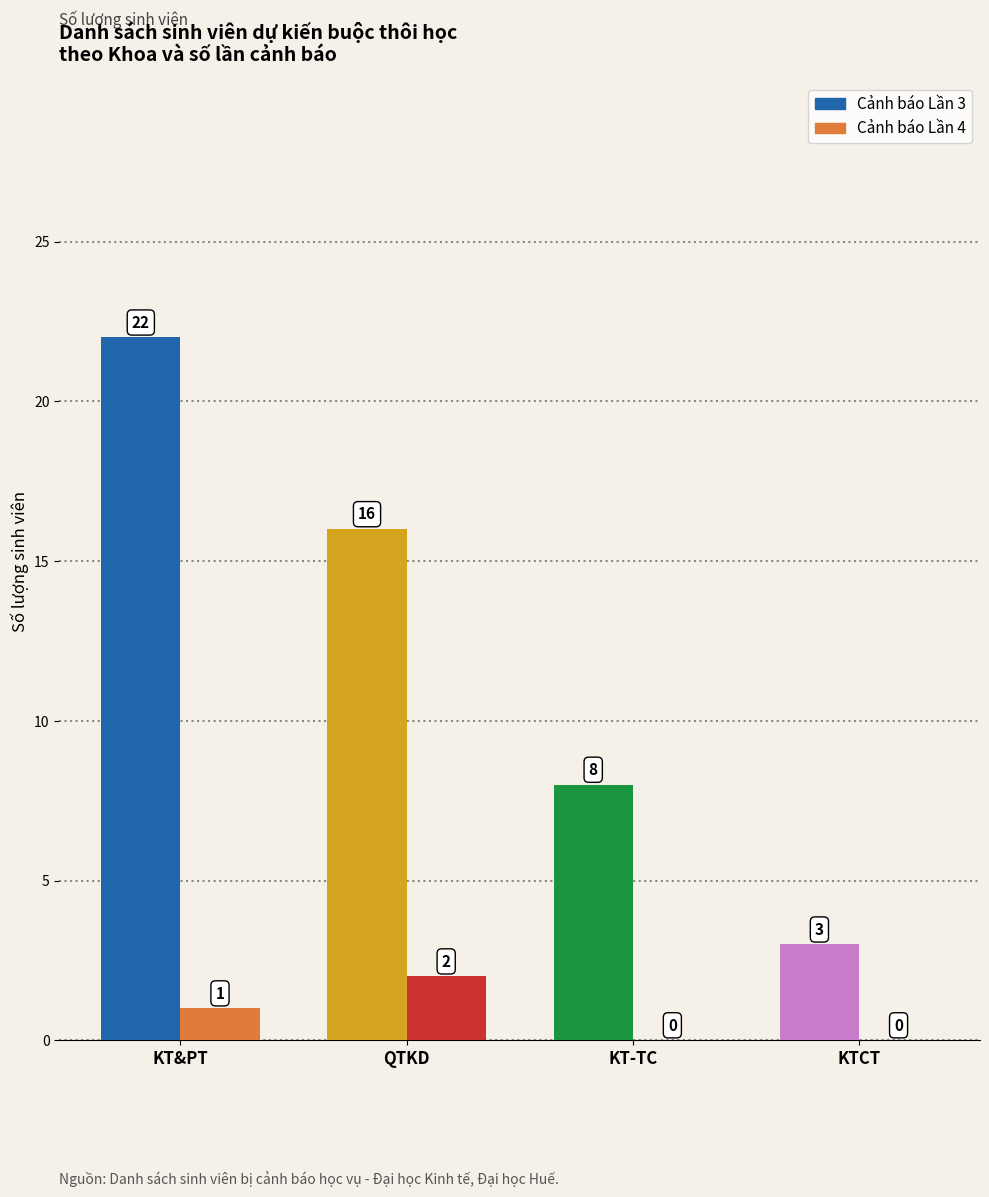

Reading left to right, extract all data points from this chart.

Lần 3: KT&PT=22	QTKD=16	KT-TC=8	KTCT=3
Lần 4: KT&PT=1	QTKD=2	KT-TC=0	KTCT=0